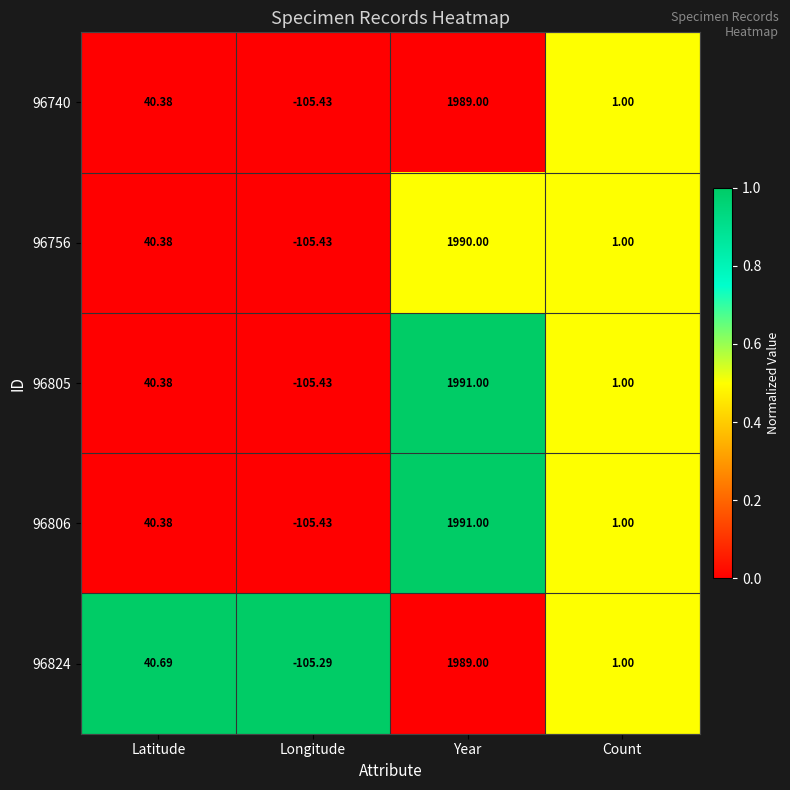

Which category has the lowest value across all series?

Longitude